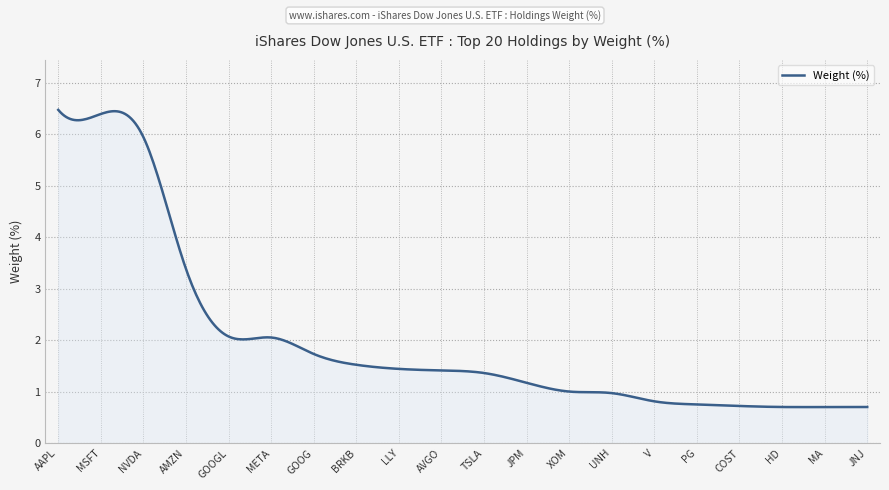

True or false: there are more than 1 points higher than both neighbors.

True